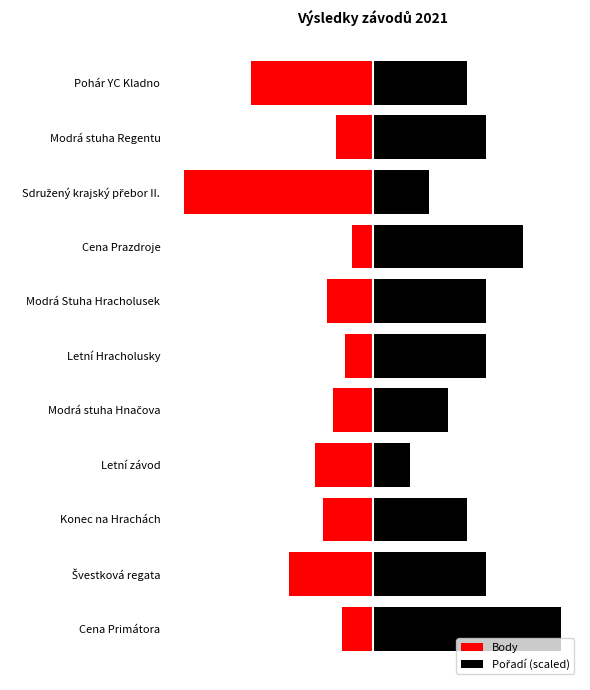

What is the total value across all series at Sdružený krajský přebor II.?

-1313.2